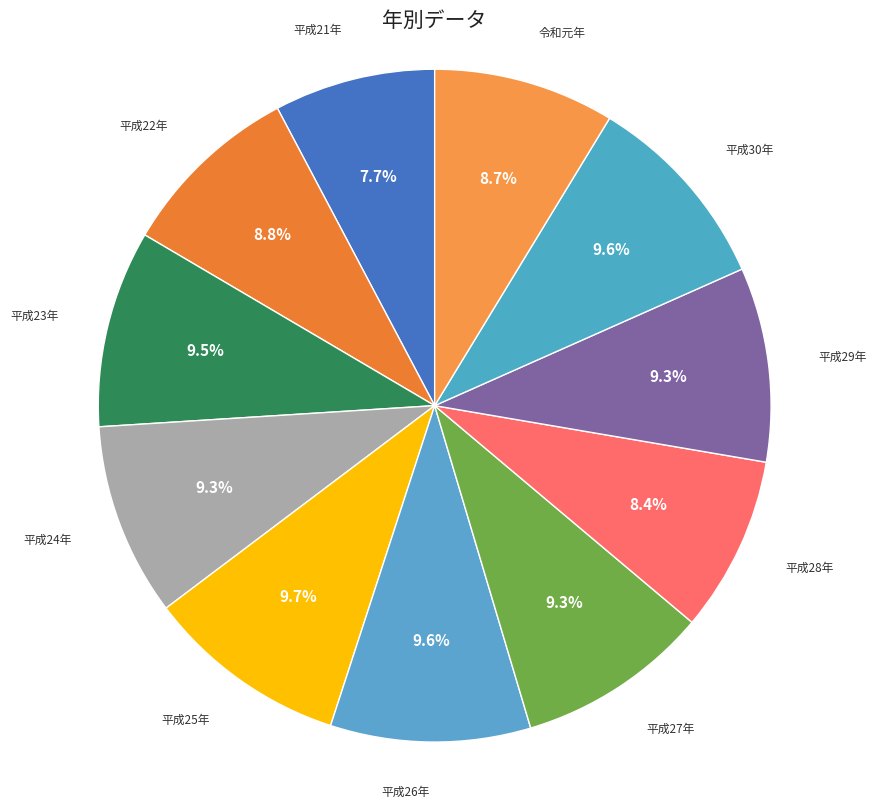

Is there a majority slice in this chart?

No